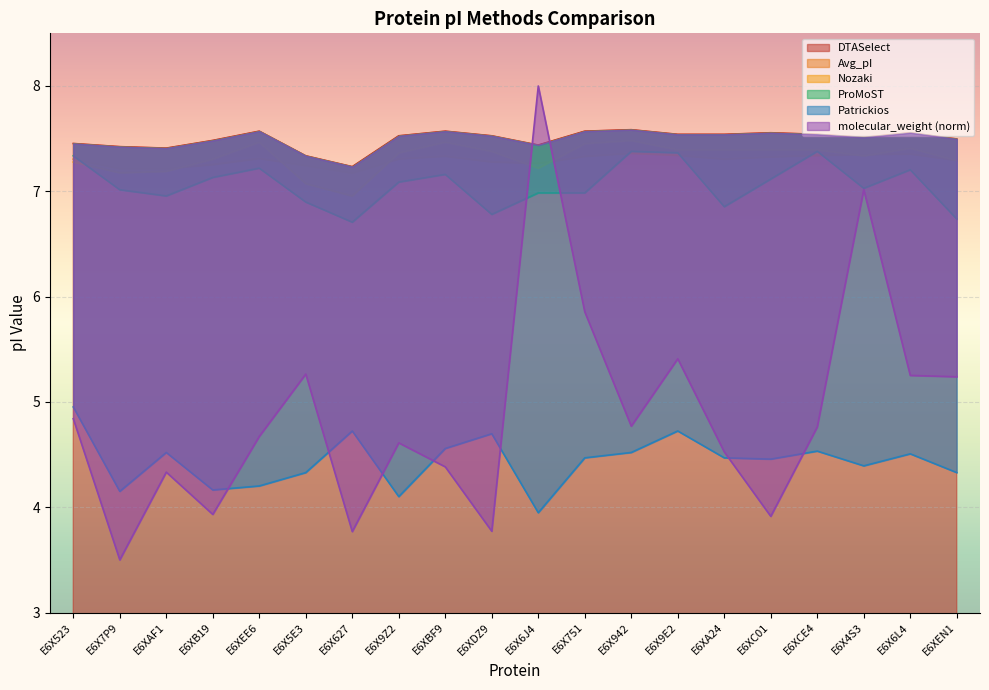

Does the chart display data point markers on the line(s)?

No